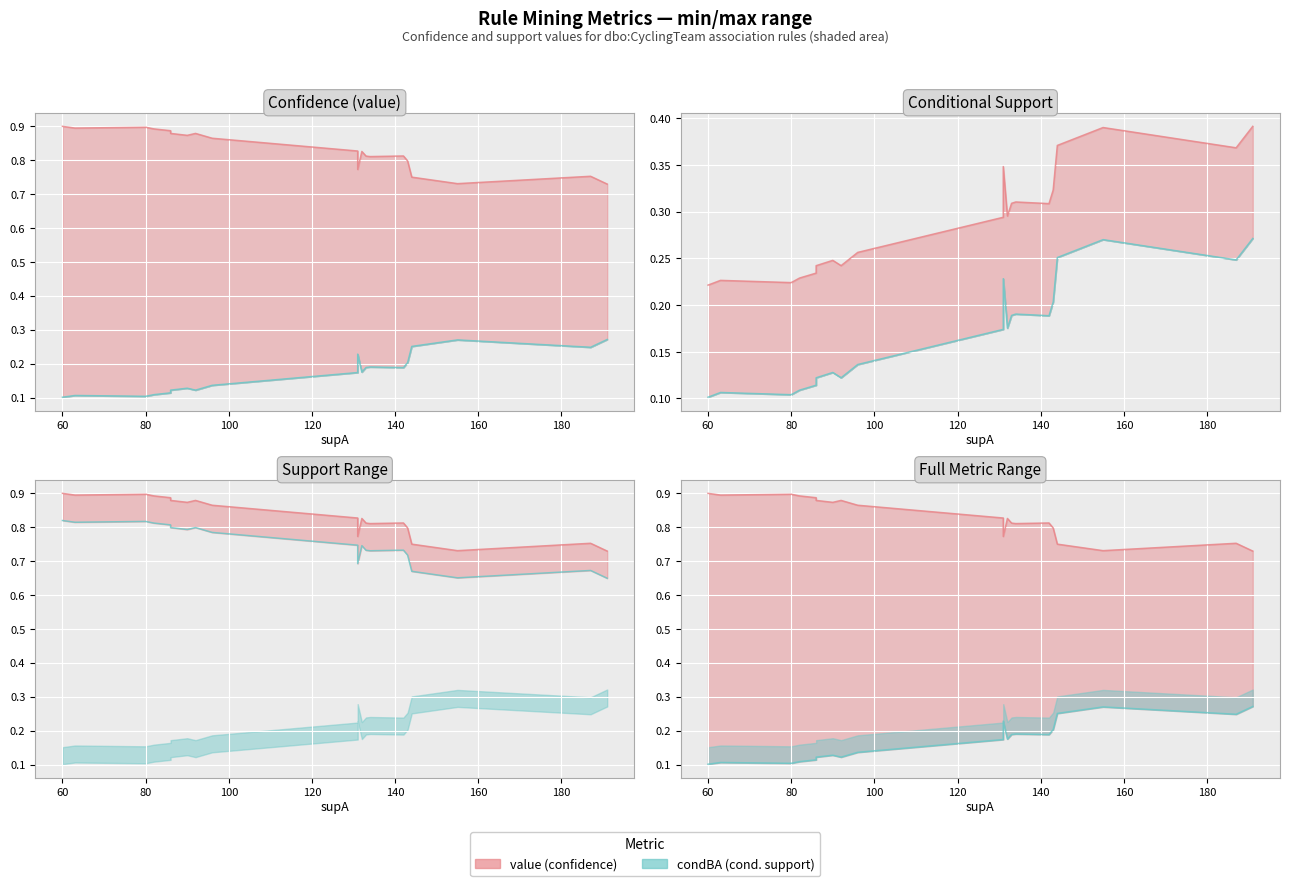

Which series has the largest total across all categories?

value